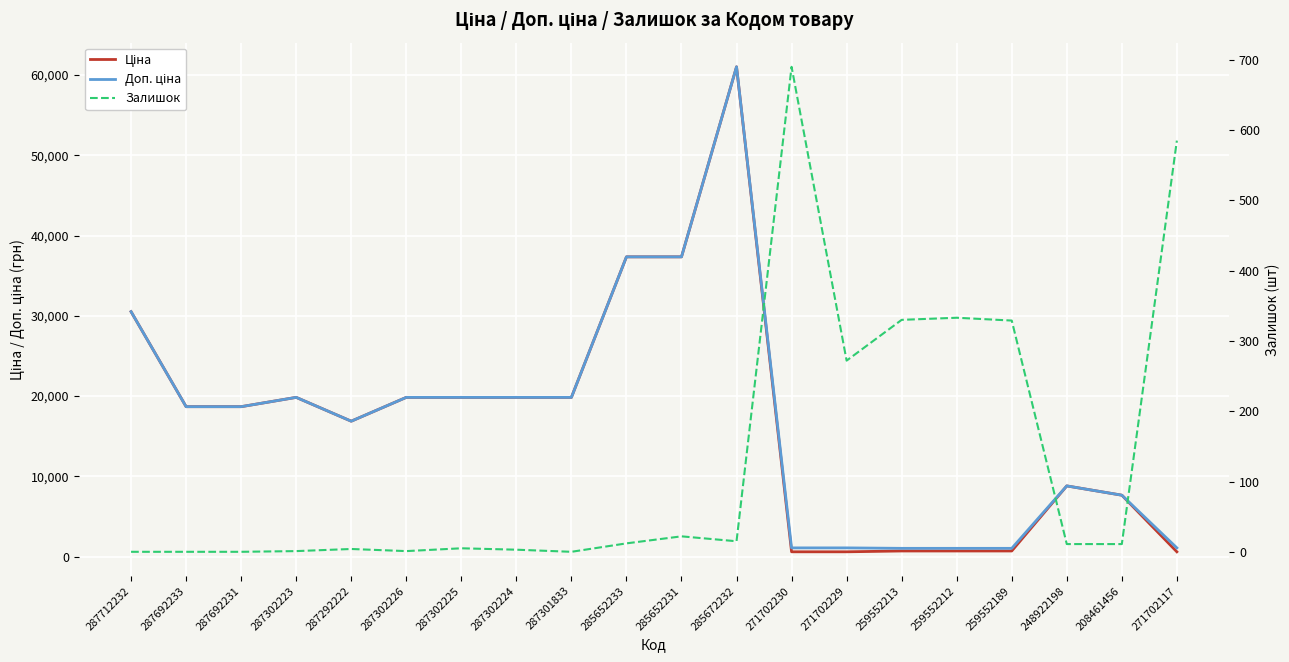

Is this an area chart (filled region under the line)?

No